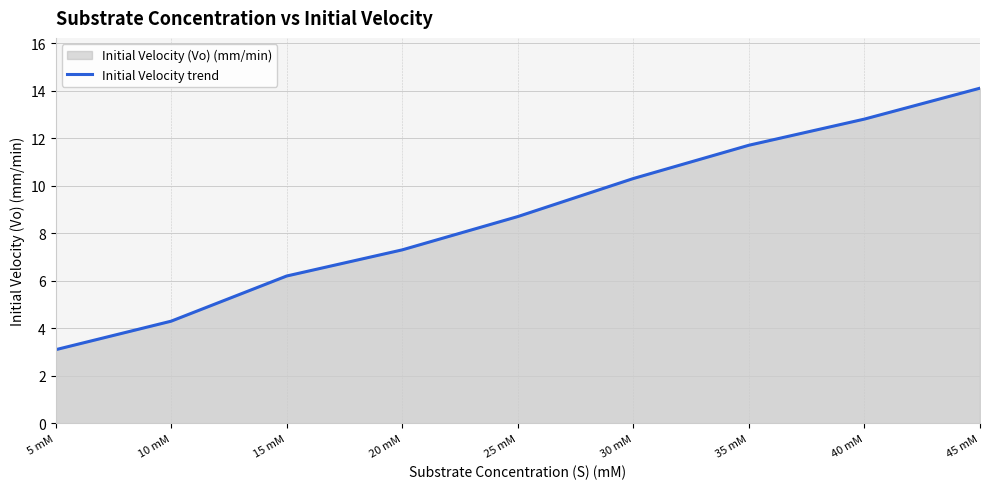

Reading right to left, list all the values displayed in this chart.

45 mM=14.1	40 mM=12.8	35 mM=11.7	30 mM=10.3	25 mM=8.7	20 mM=7.3	15 mM=6.2	10 mM=4.3	5 mM=3.1